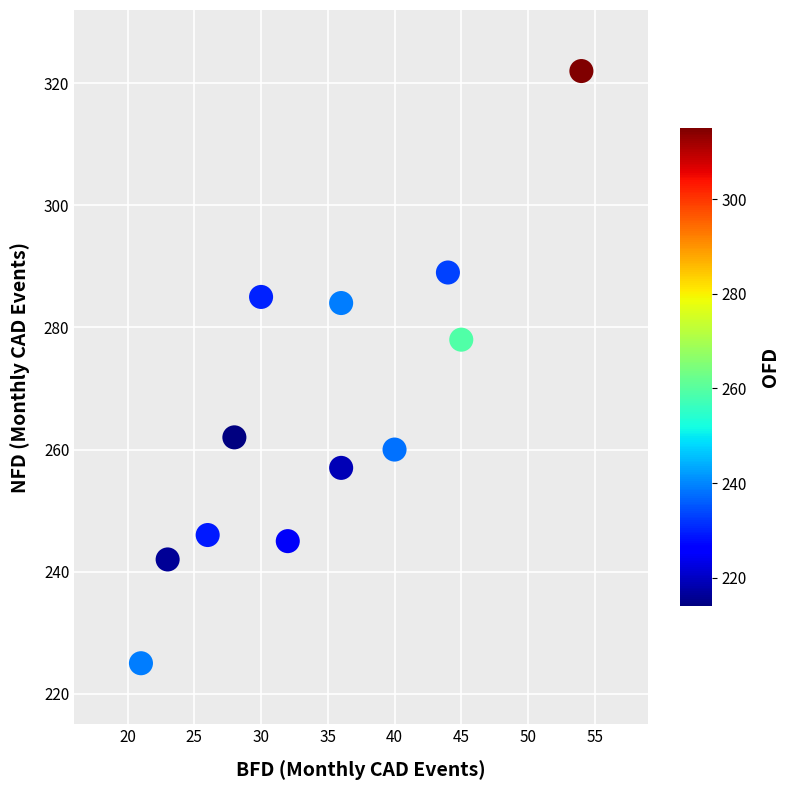

What Y value in the scatter plot is closest to 273?

278